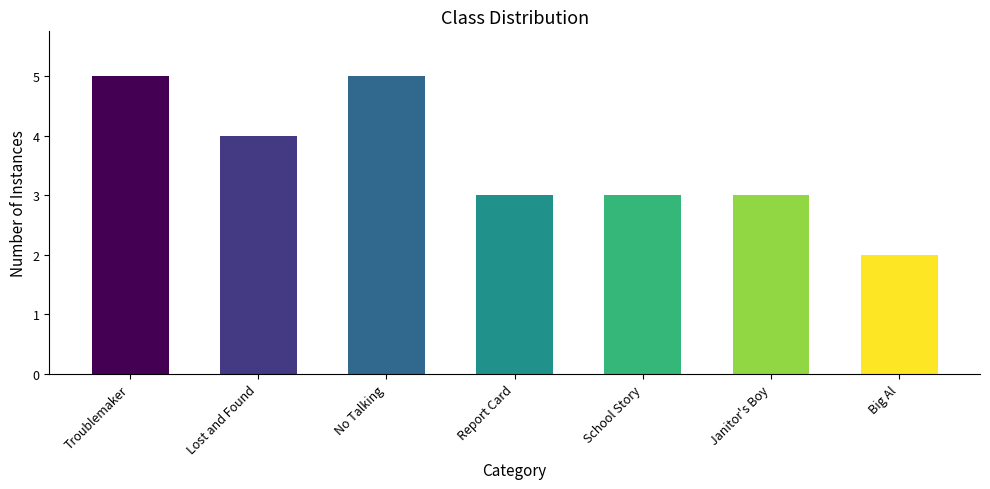

Reading left to right, transcribe all the data shown in this chart.

5	4	5	3	3	3	2